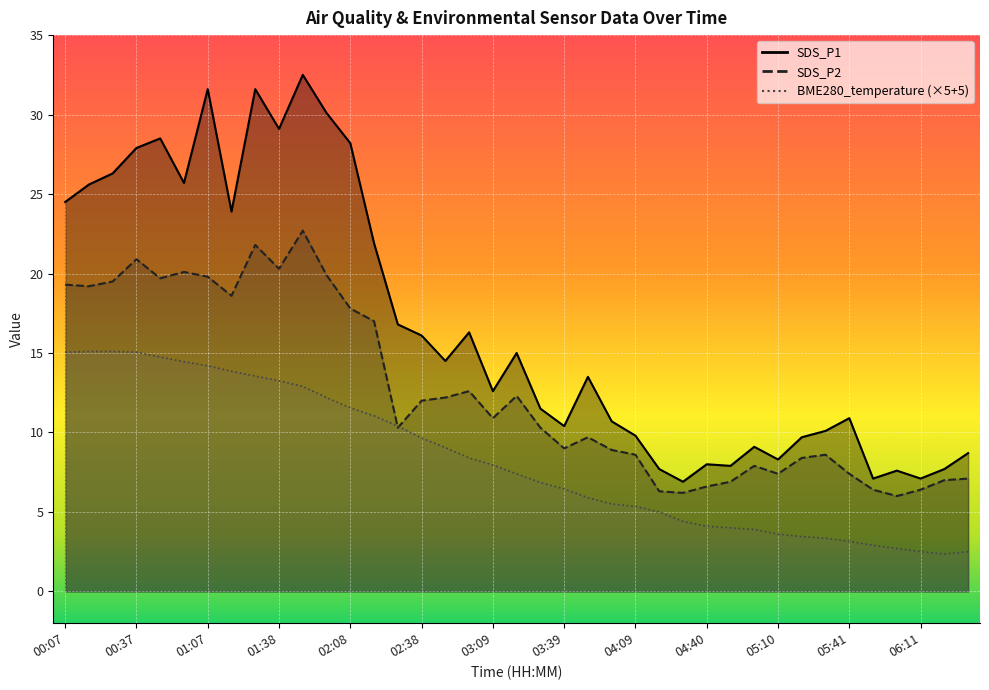

At 05:00, list the series in order from smallest to largest.

BME280_temperature, SDS_P2, SDS_P1